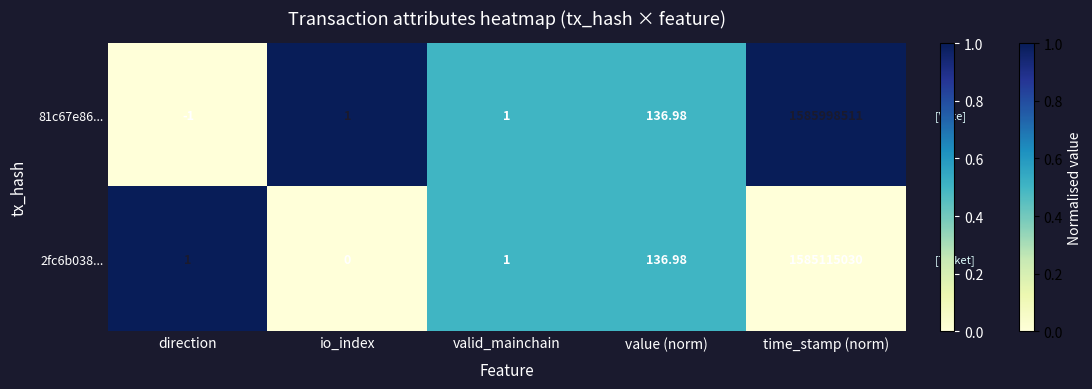

Which label corresponds to the smallest value in the chart?

direction